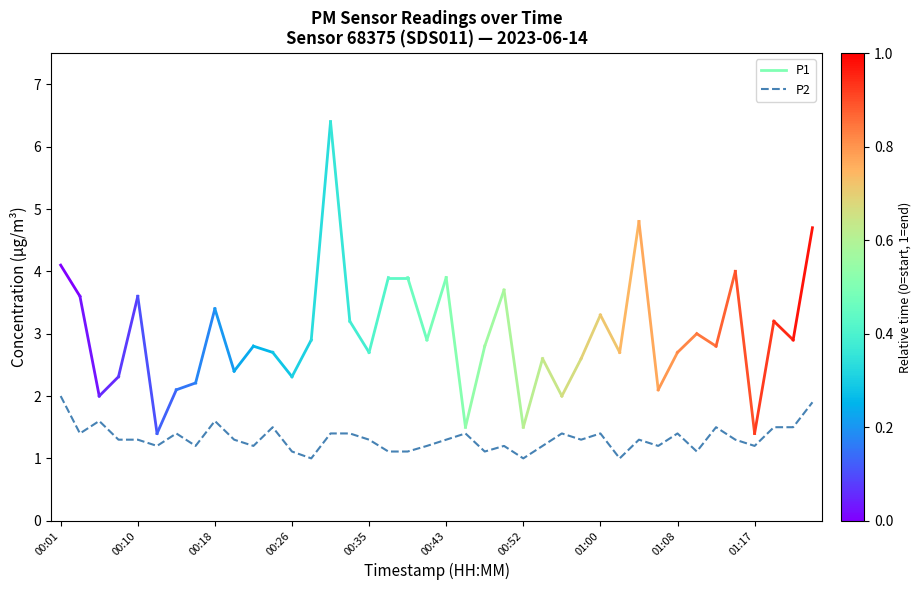

What is the maximum value shown in the chart?

2.0